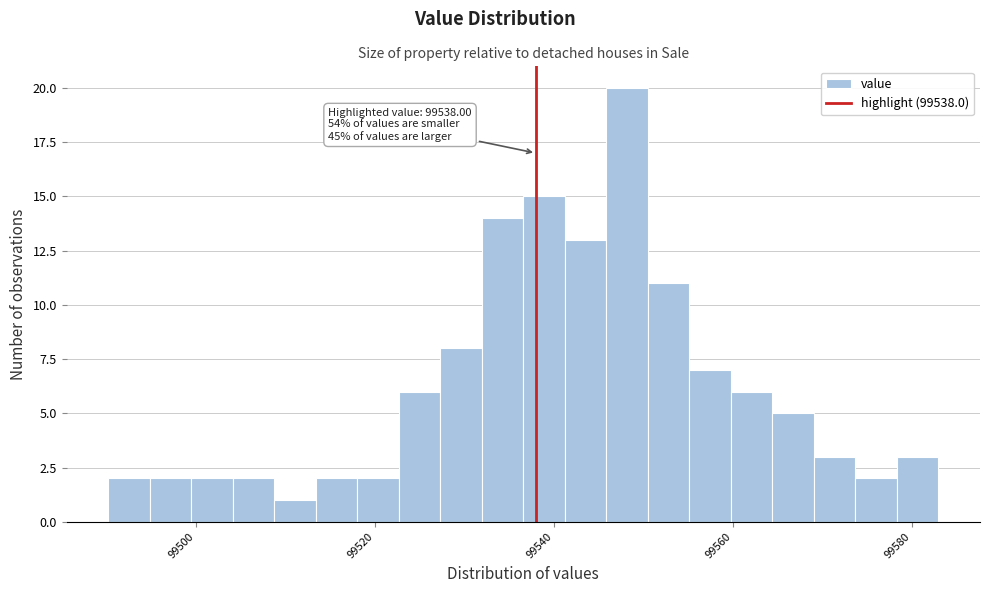

Around what value on the x-axis is the tallest bar? Give the approximate position of its centre, as read against the axis.

99548